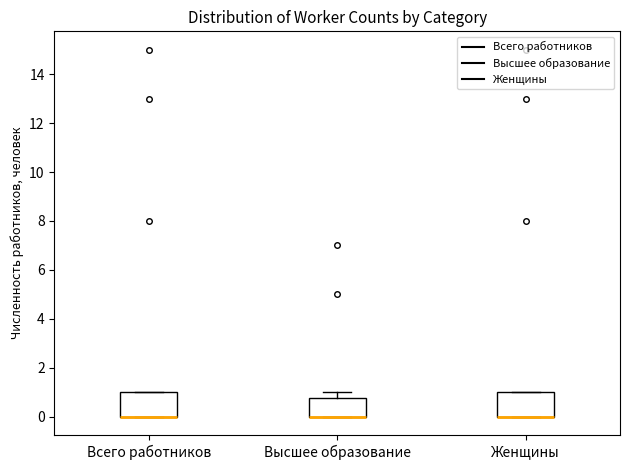

Reading left to right, transcribe this box plot: for each box, give where its median line is, the range the box spans, and where its two whiskers end, as read against the y-axis. The values are not printed on the chart, so give them approximately, as read against the axis.

Всего работников: median 0.0 (drawn on the box's lower edge), box 0.0 to 1.0, whiskers 0.0 to 1.0
Высшее образование: median 0.0 (drawn on the box's lower edge), box 0.0 to 0.8, whiskers 0.0 to 1.0
Женщины: median 0.0 (drawn on the box's lower edge), box 0.0 to 1.0, whiskers 0.0 to 1.0